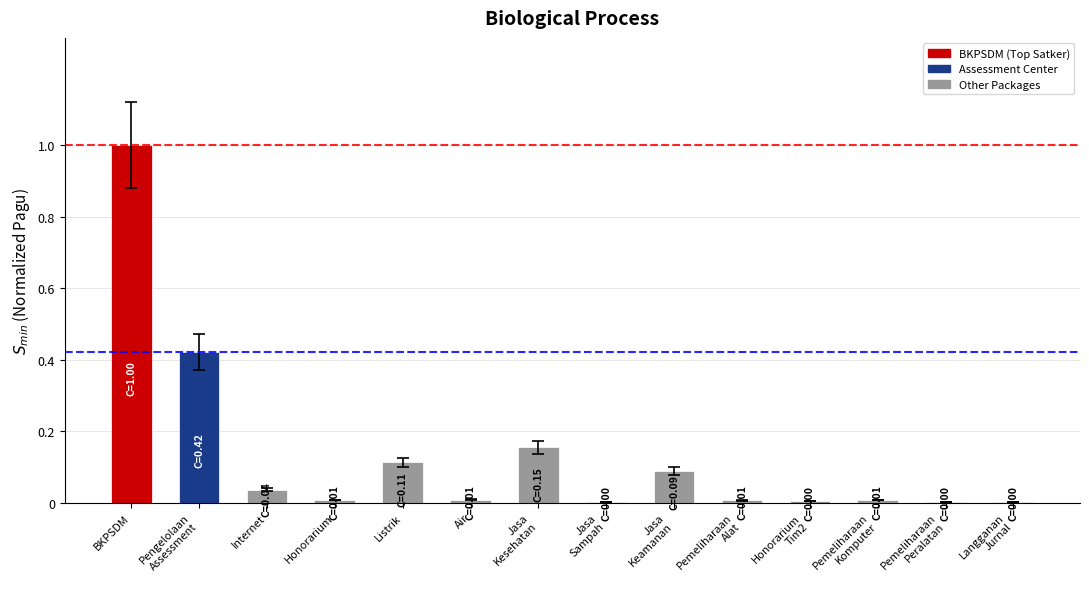

True or false: the data shows 0.1 at Listrik.

True